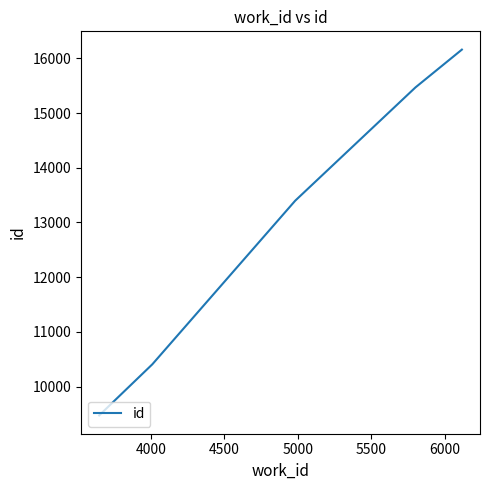

How many series are shown in this chart?

1